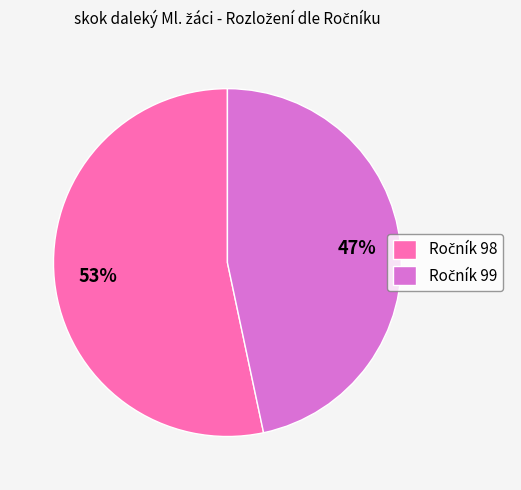

How many slices are in this pie chart?

2